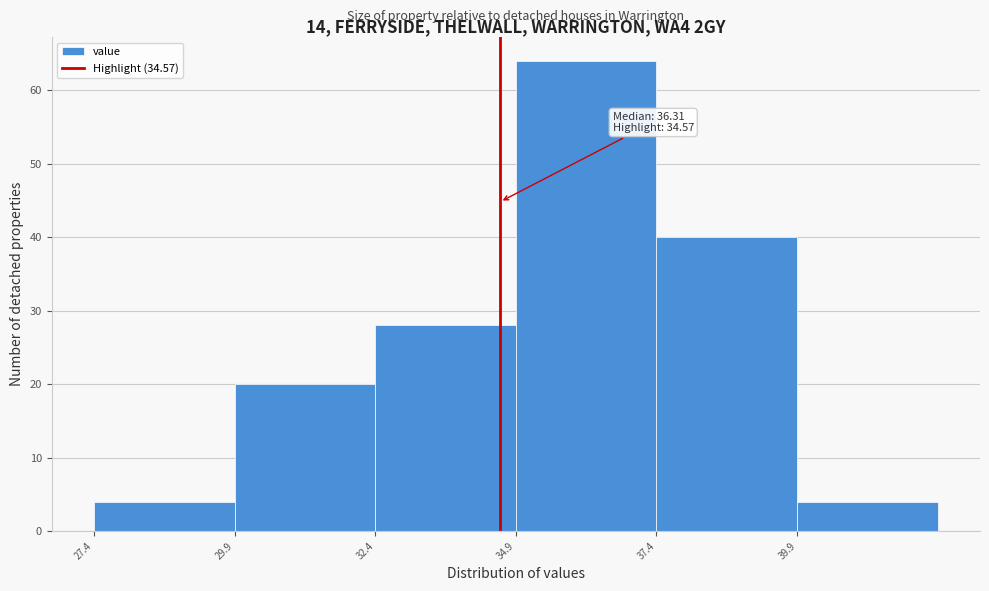

Which range on the x-axis has the tallest bar?

34.85 to 37.35